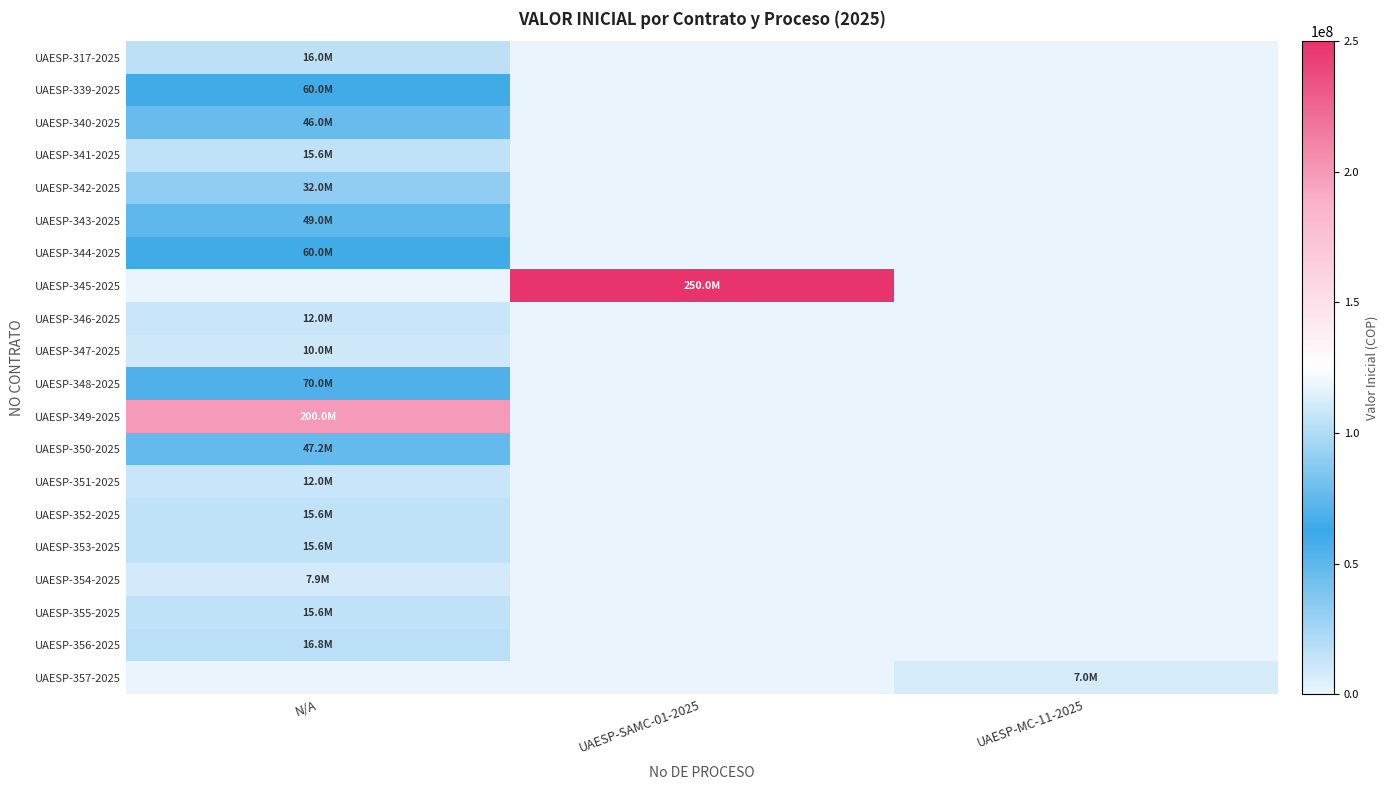

Between N/A and UAESP-SAMC-01-2025, which series saw the biggest shift?

UAESP-345-2025